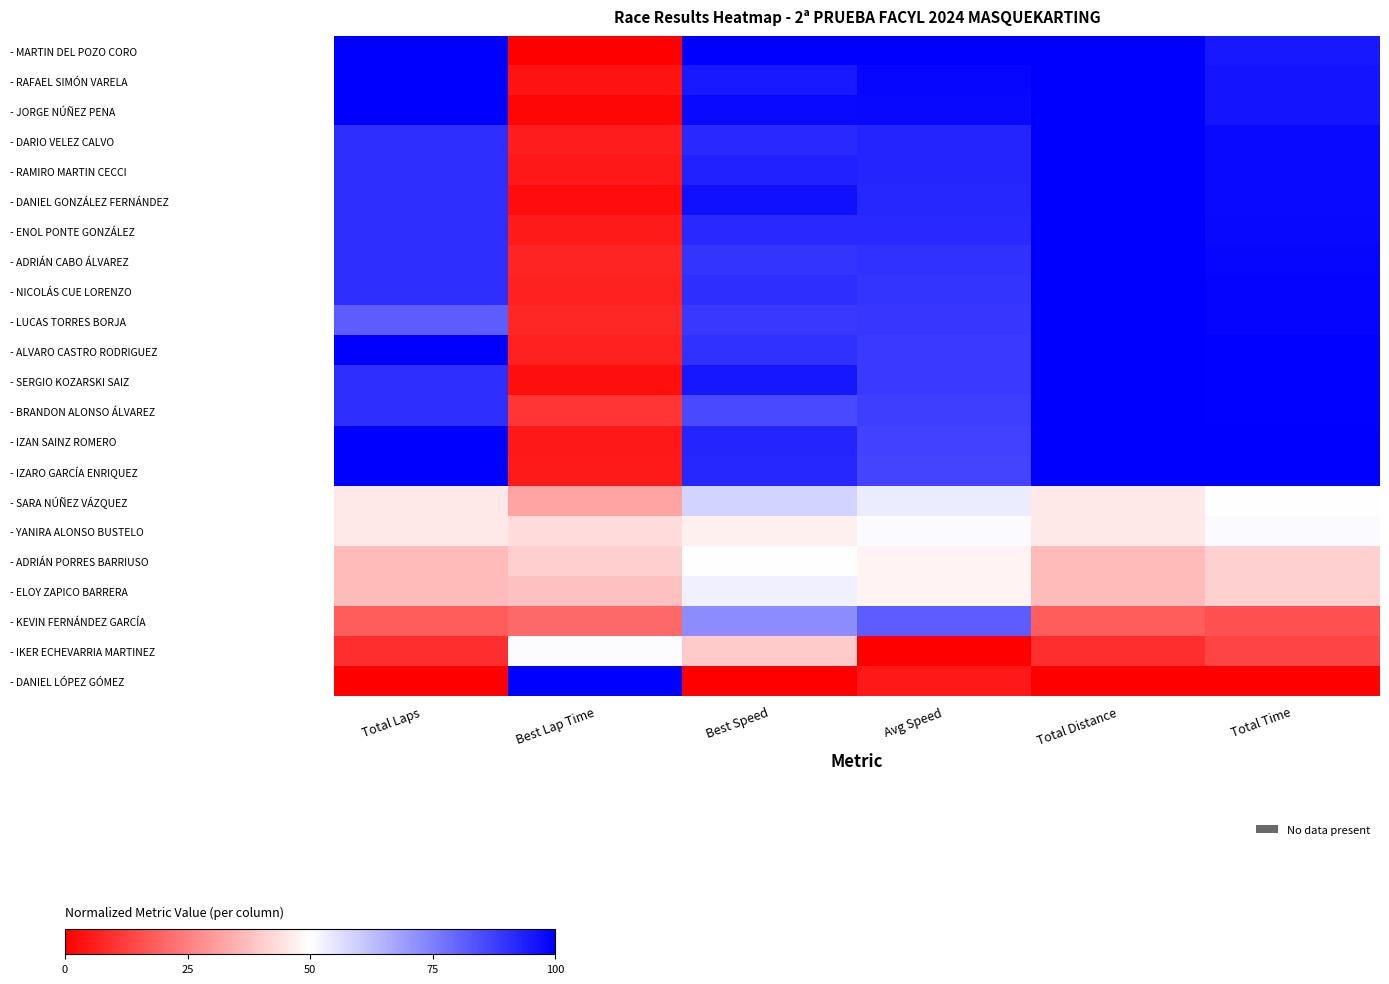

Between Best Speed and Best Lap Time, which is larger?

Best Speed